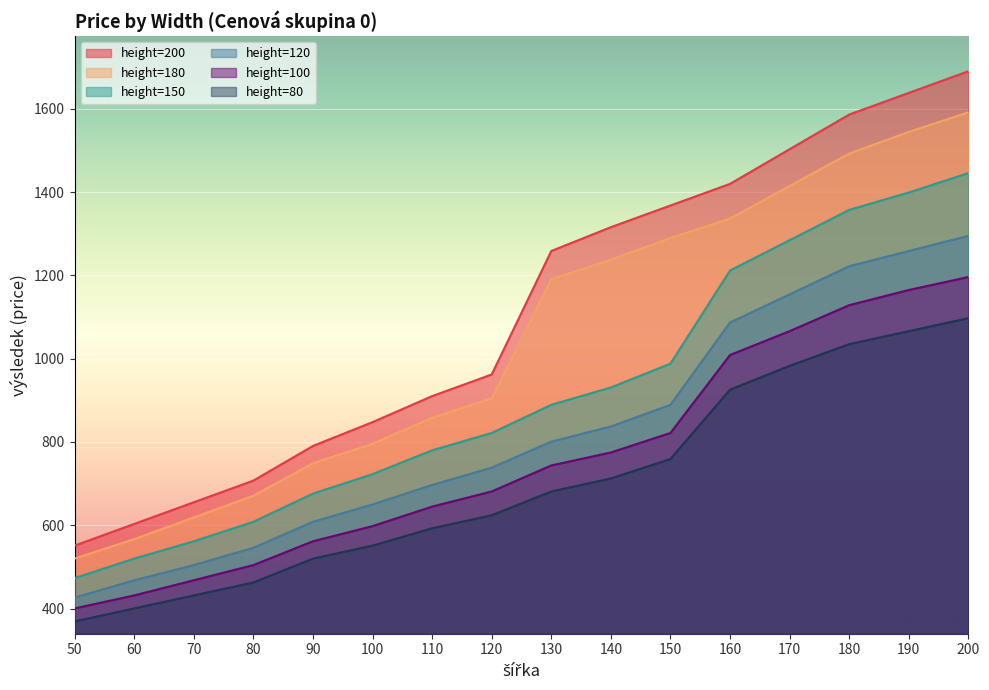

The value of height=180 at 170 is 2026.6. True or false?

False